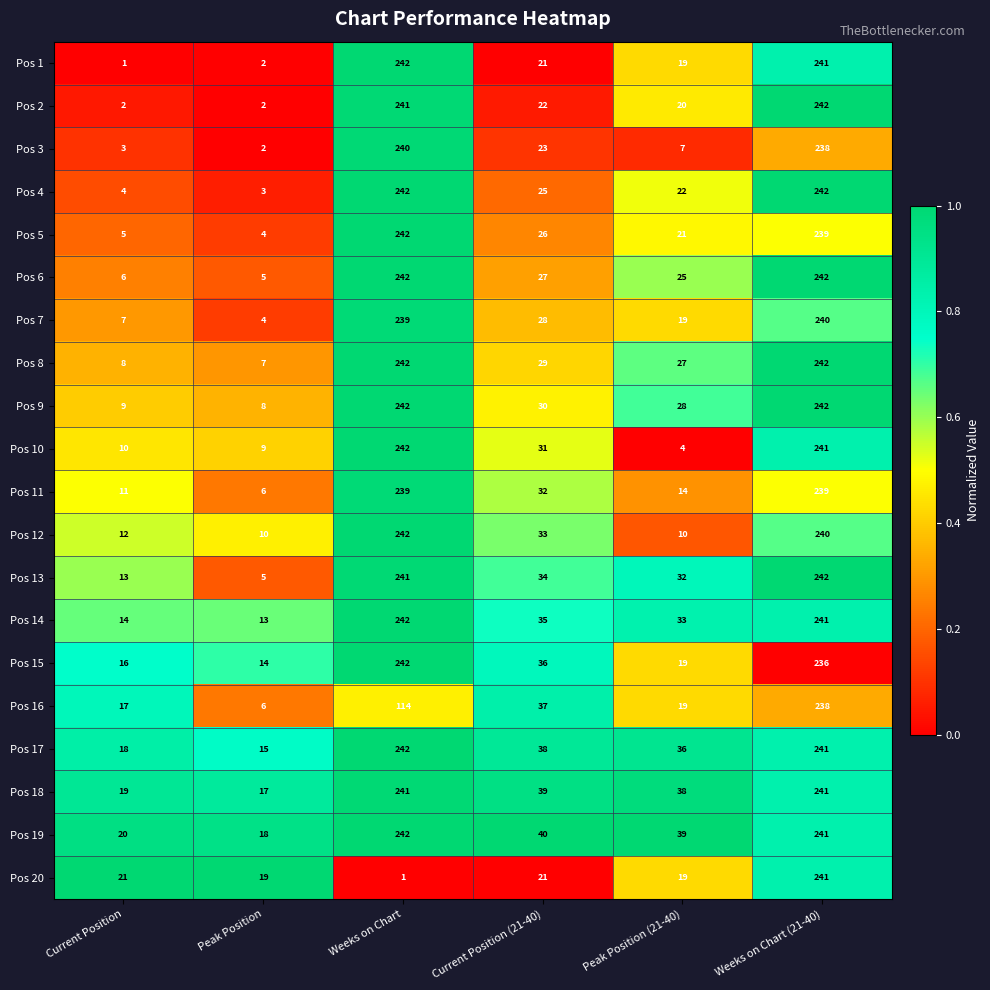

What is the sum of the Pos 18 values at Weeks on Chart (21-40) and Current Position?

260